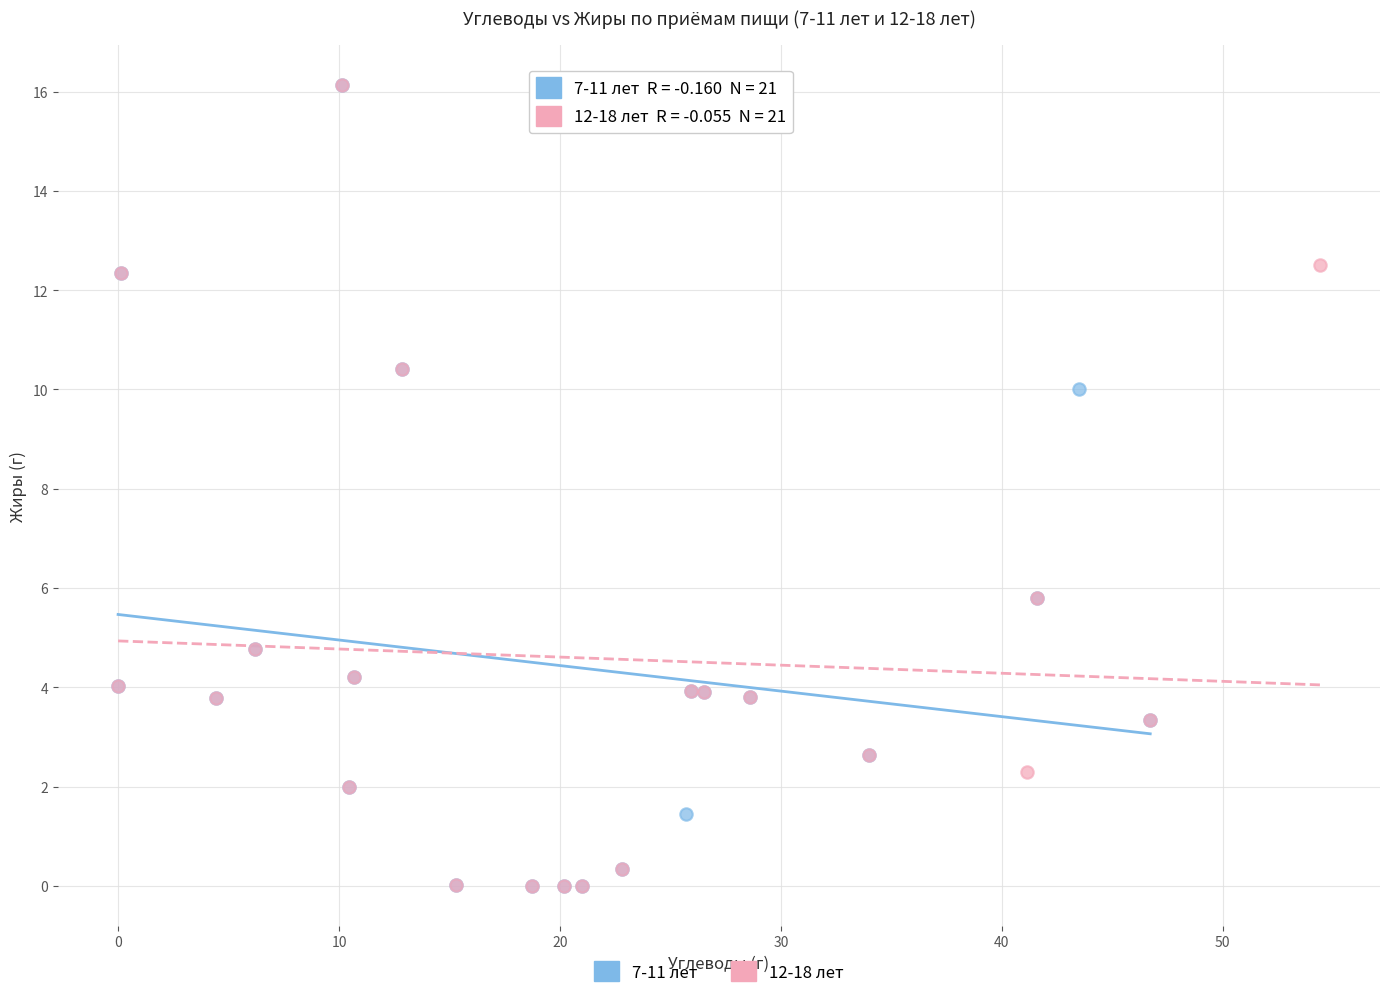

What are all the series names shown in the legend?

7-11 лет, 12-18 лет